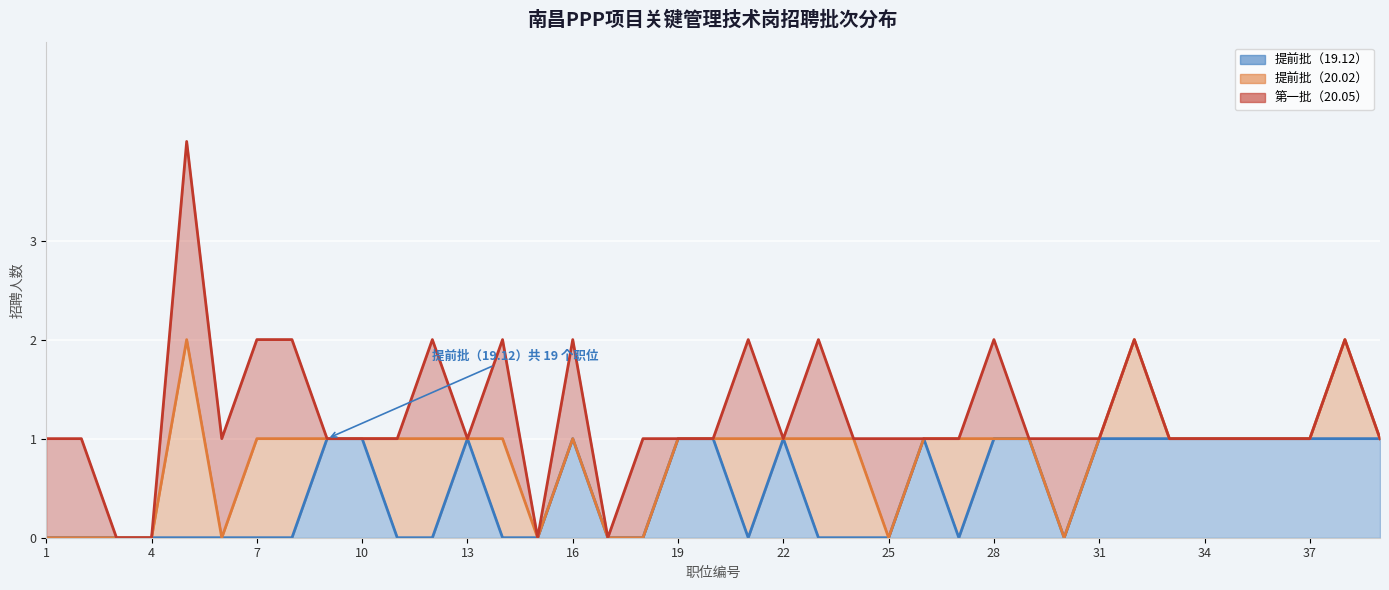

The value of 提前批（19.12） at 22 is 1. True or false?

False